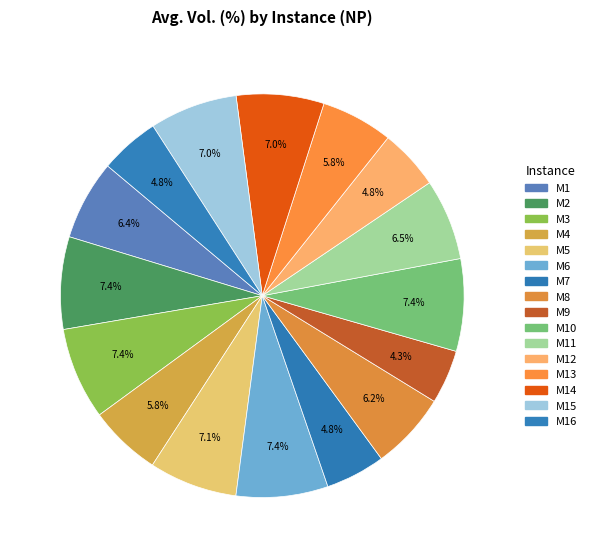

Is there any slice that represents more than half of the pie?

No